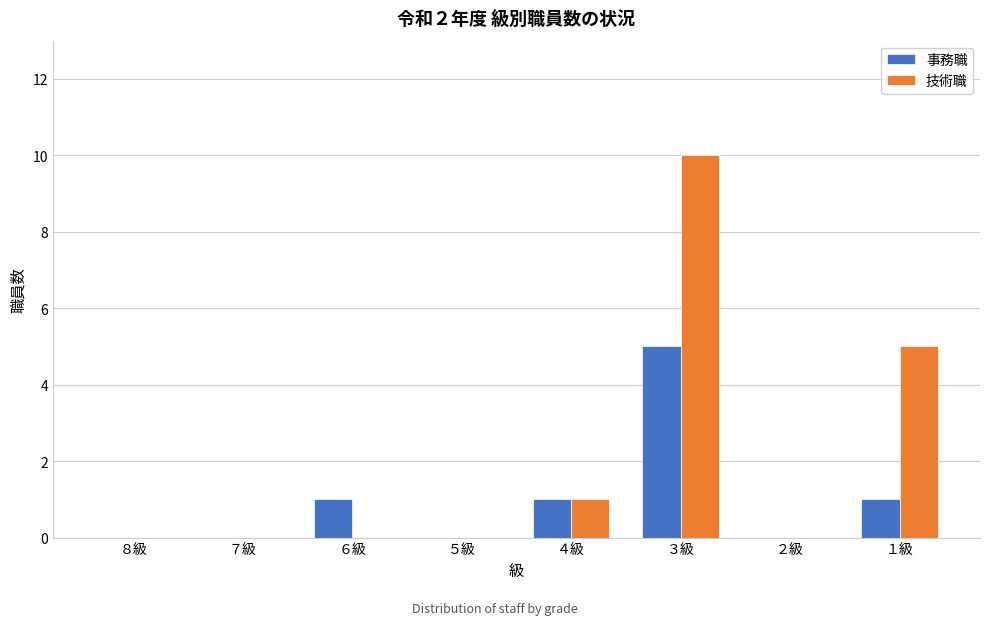

Reading left to right, what are all the values shown in this chart?

事務職: ８級=0	７級=0	６級=1	５級=0	４級=1	３級=5	２級=0	１級=1
技術職: ８級=0	７級=0	６級=0	５級=0	４級=1	３級=10	２級=0	１級=5